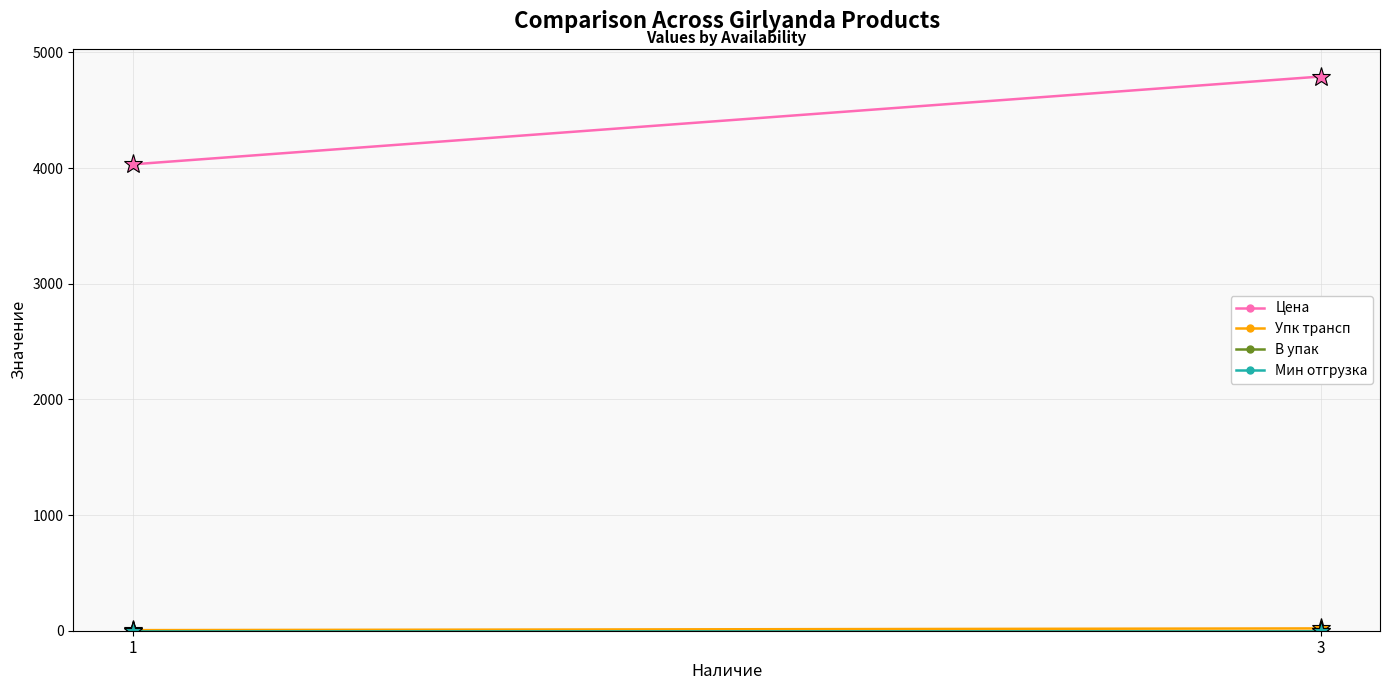

What is the difference between the maximum and minimum values in the Упк трансп series?

15.0